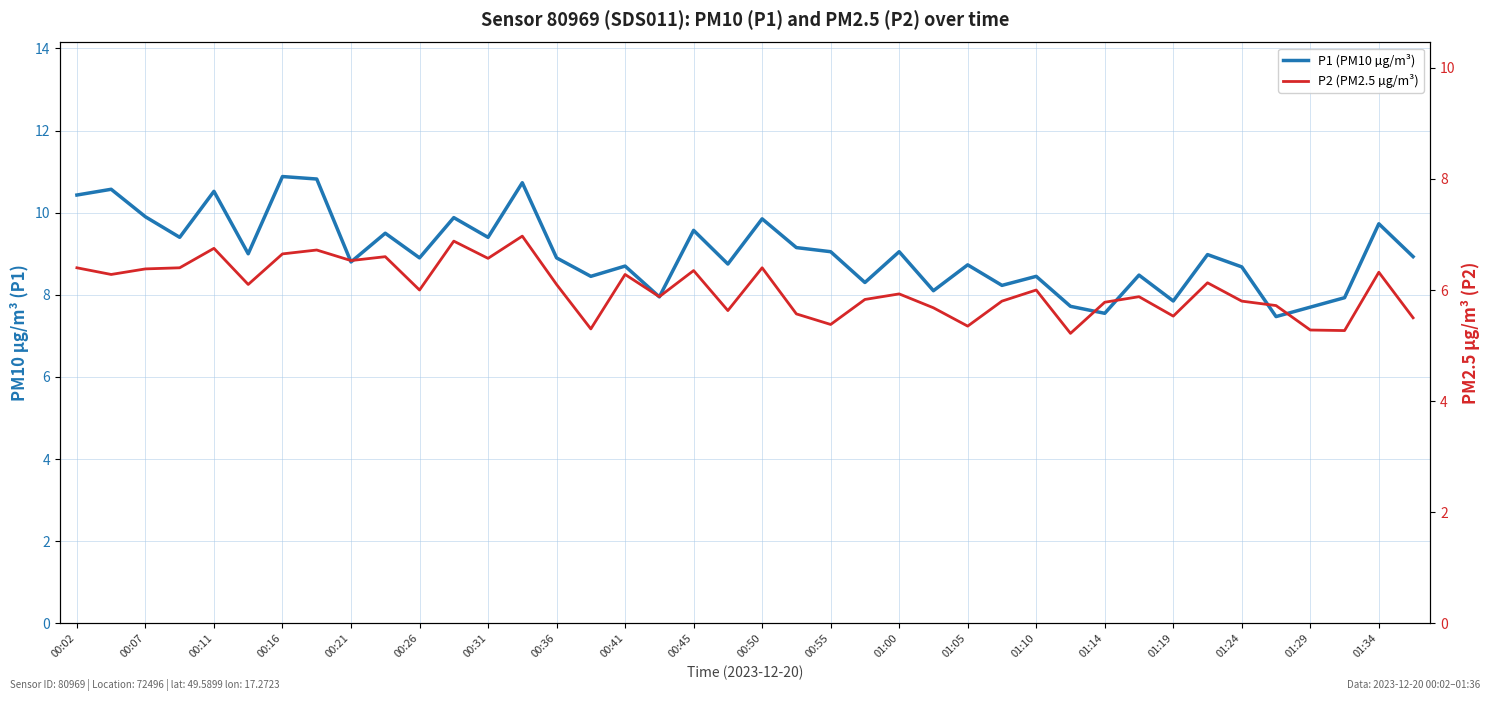

List the series in order of their peak value, lowest first.

P2 (PM2.5 µg/m³), P1 (PM10 µg/m³)